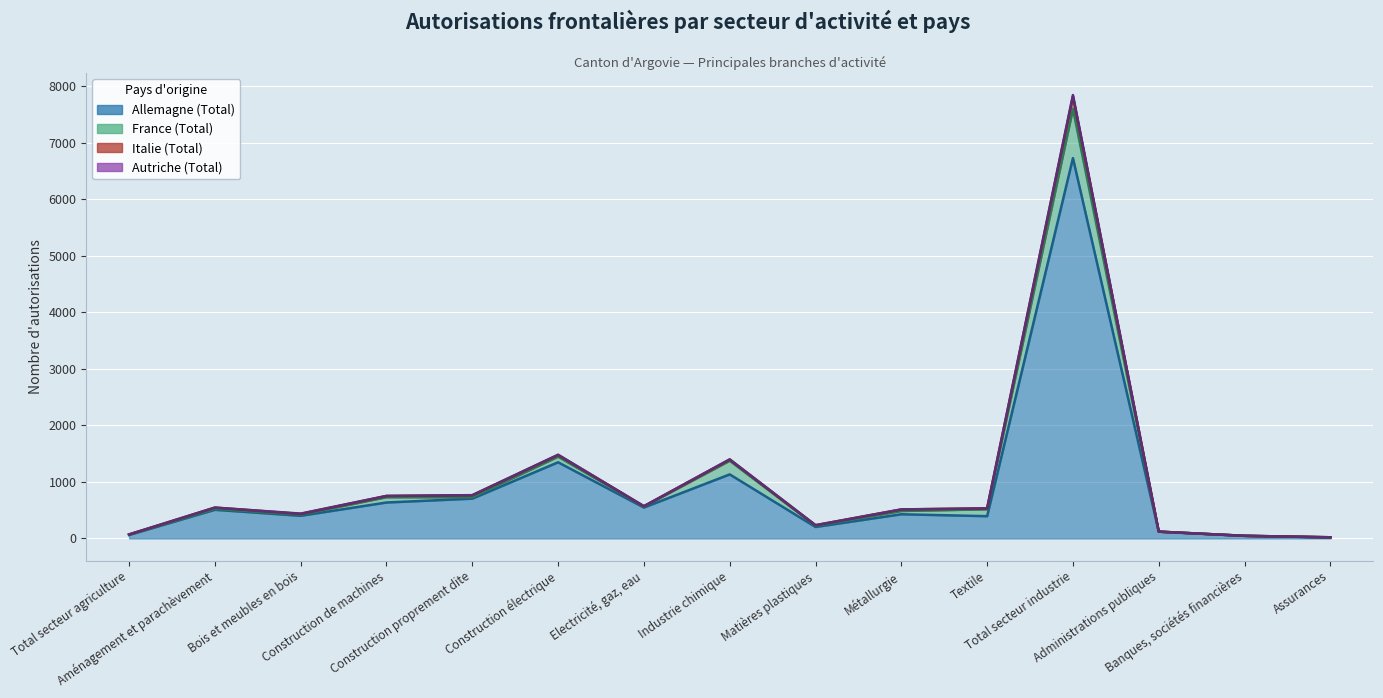

True or false: Allemagne (Total) and Italie (Total) cross at least once.

False